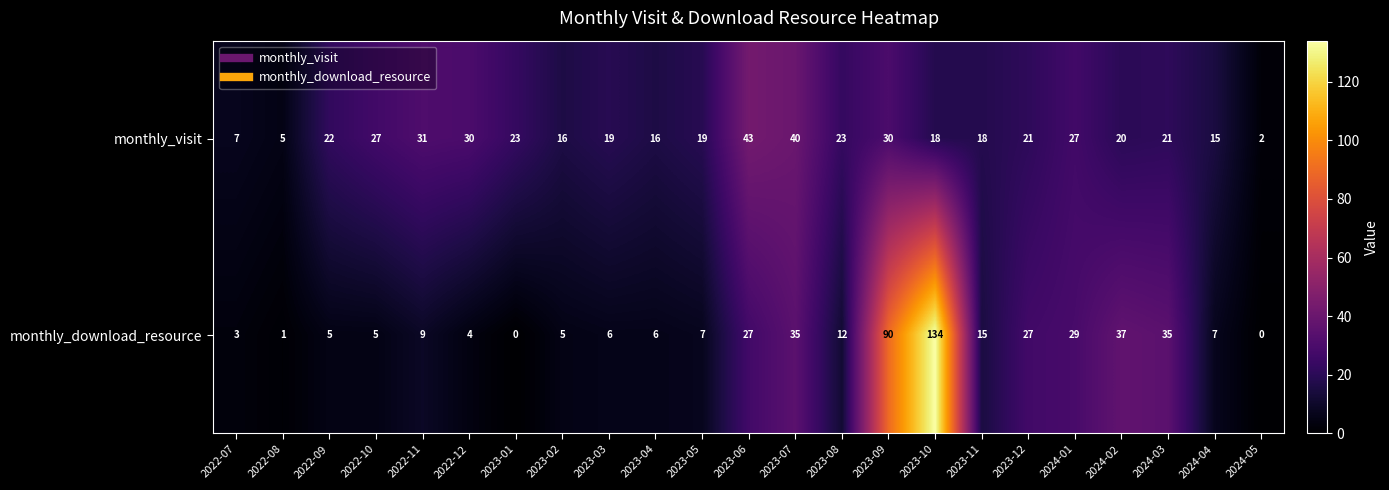

Is it true that monthly_download_resource equals 1 at 2022-07?

False